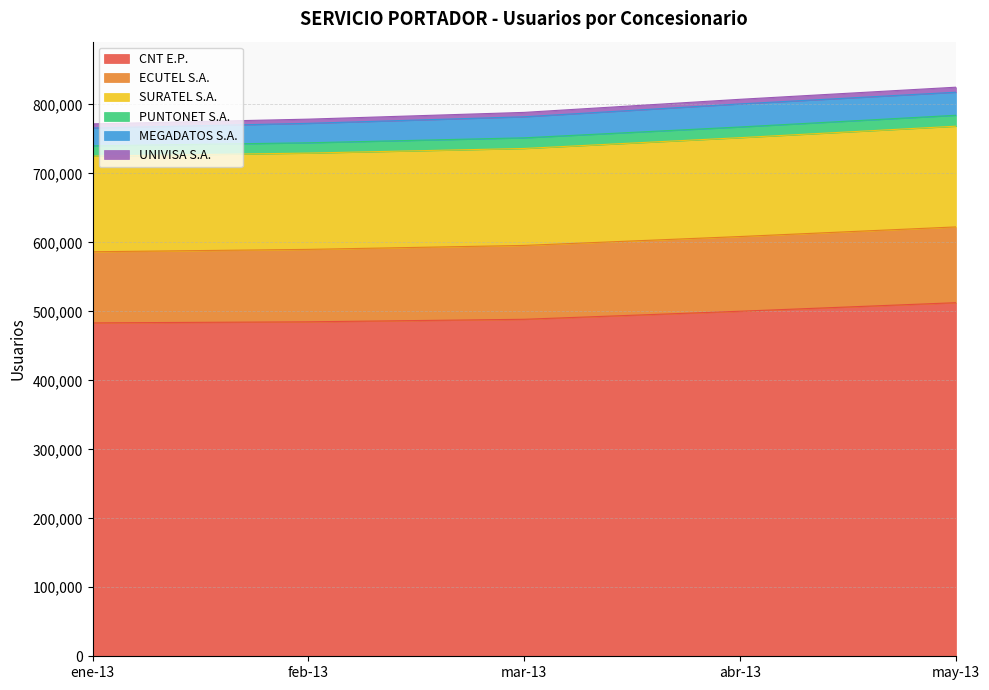

How many lines are shown in the chart?

6